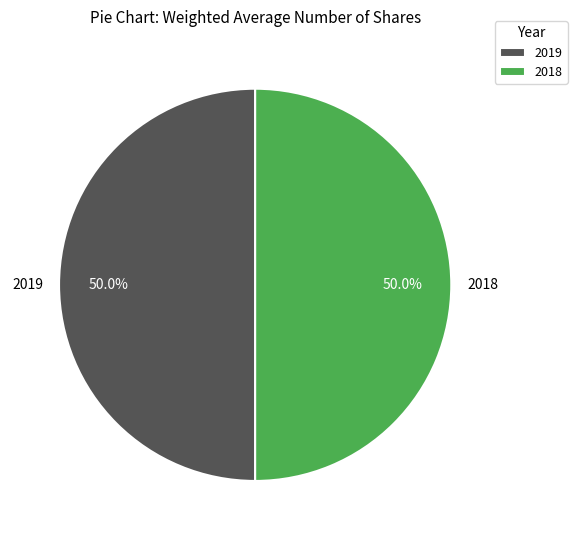

Is it true that 2018 is 61% of the pie?

False